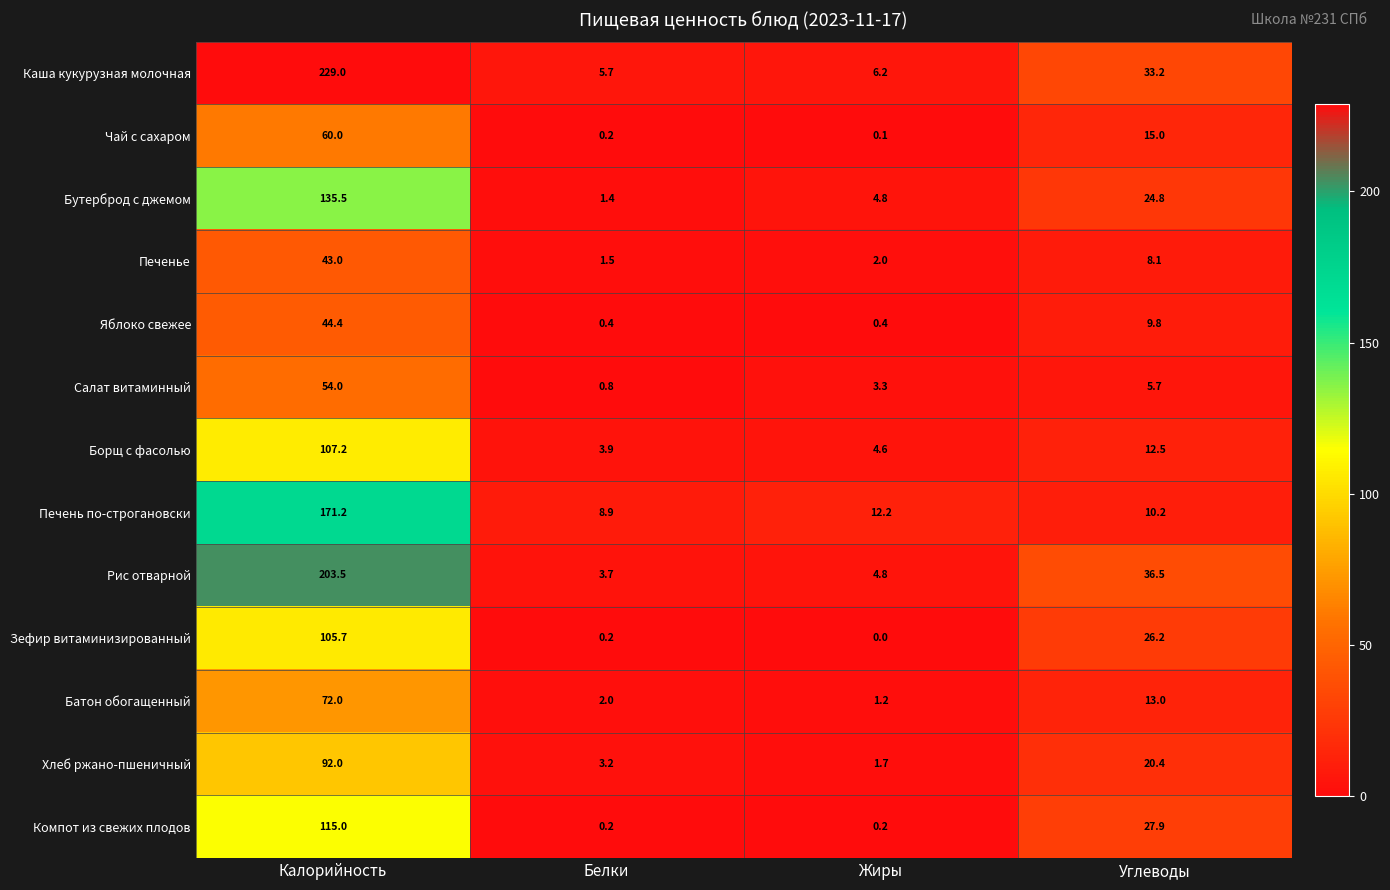

What is the maximum value shown in the chart?

229.0